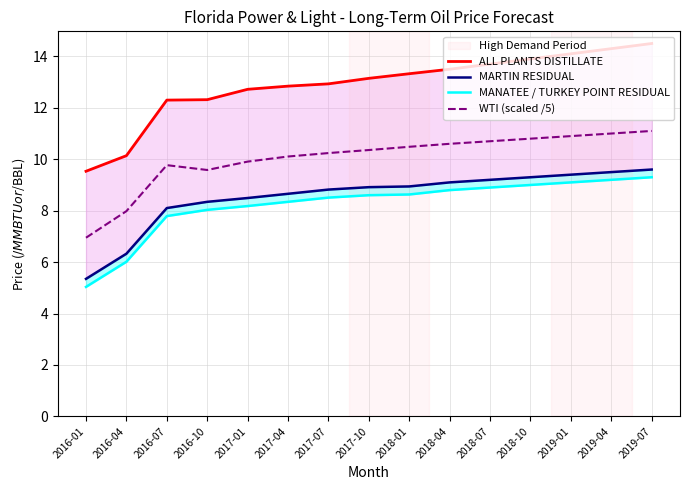

True or false: ALL PLANTS DISTILLATE and WTI (scaled /5) intersect in this chart.

False